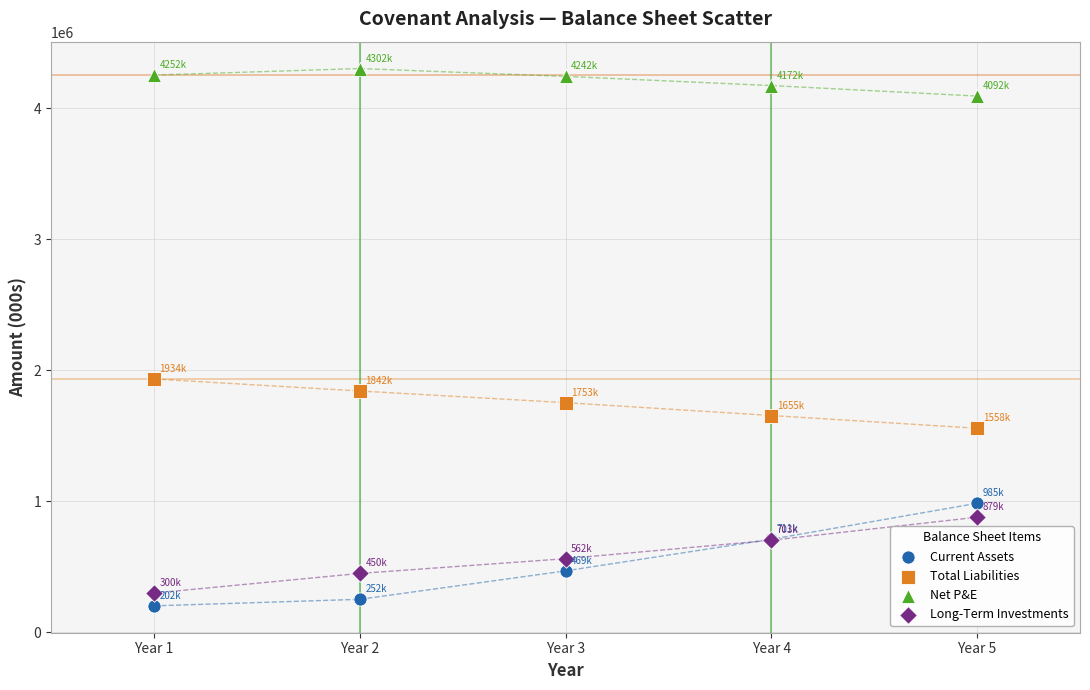

Across all series, what Y value is closest to 2252500?

1933500.0